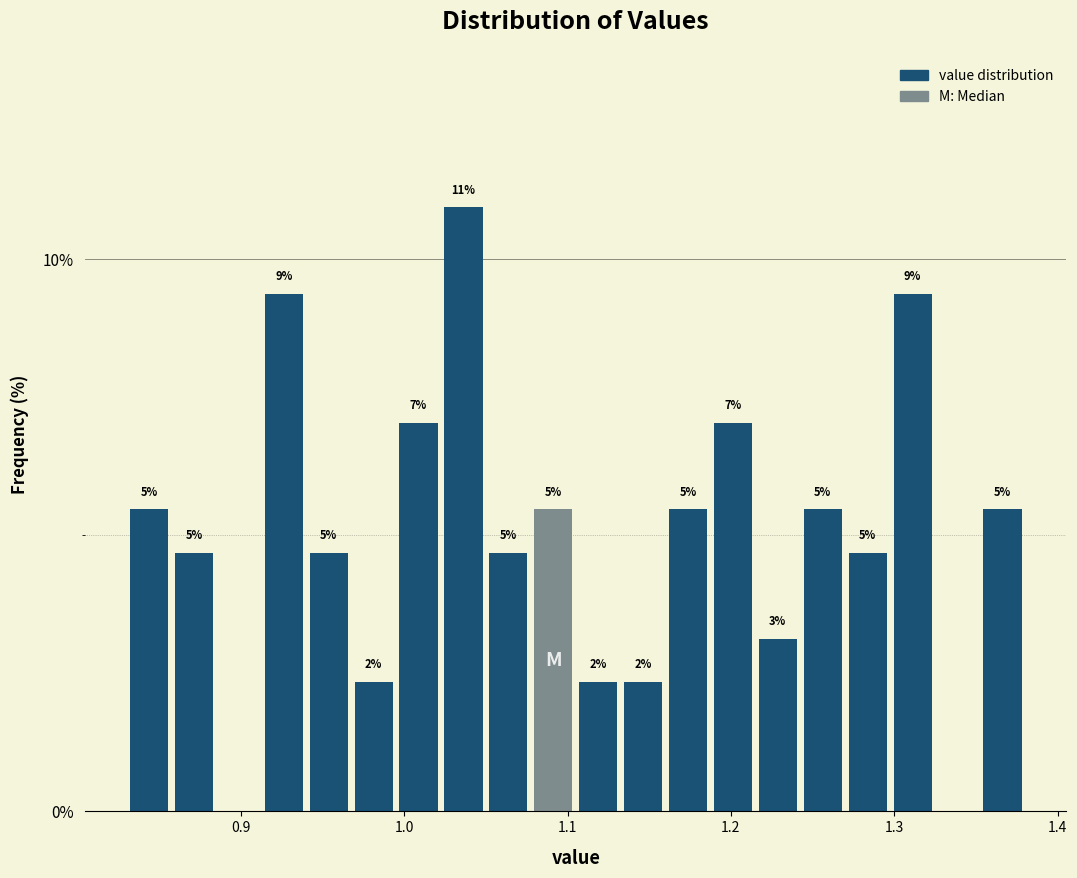

Read against the x-axis, roughly where is the centre of the tallest bar?

1.04